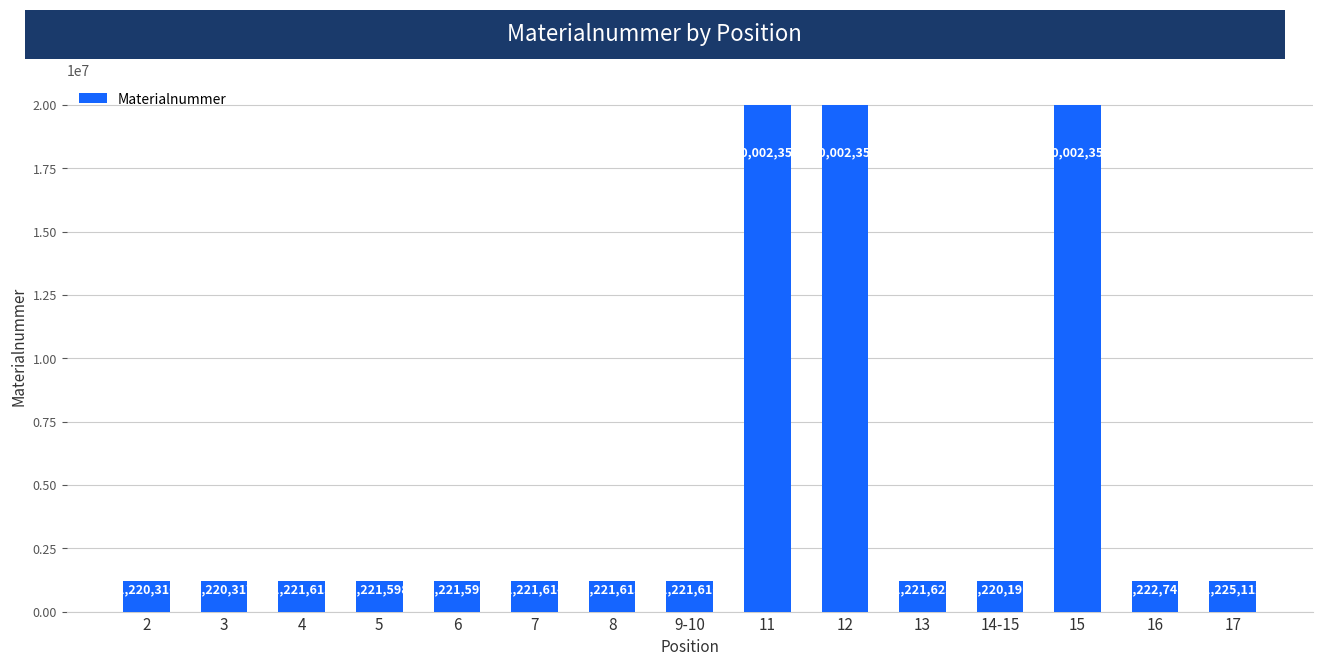

Is it true that the value at 9-10 is 565411?

False